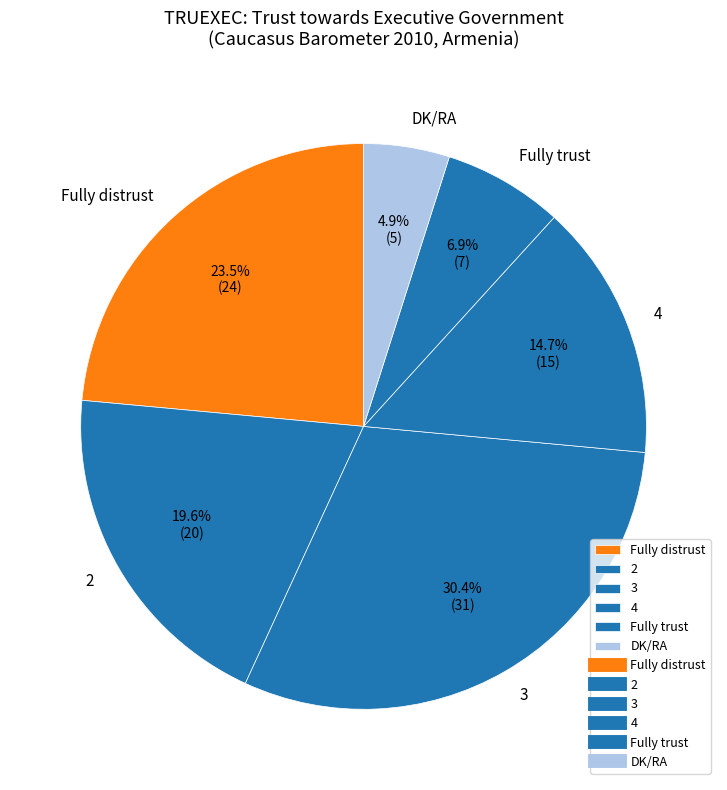

Which has a higher value, Fully trust or DK/RA?

Fully trust